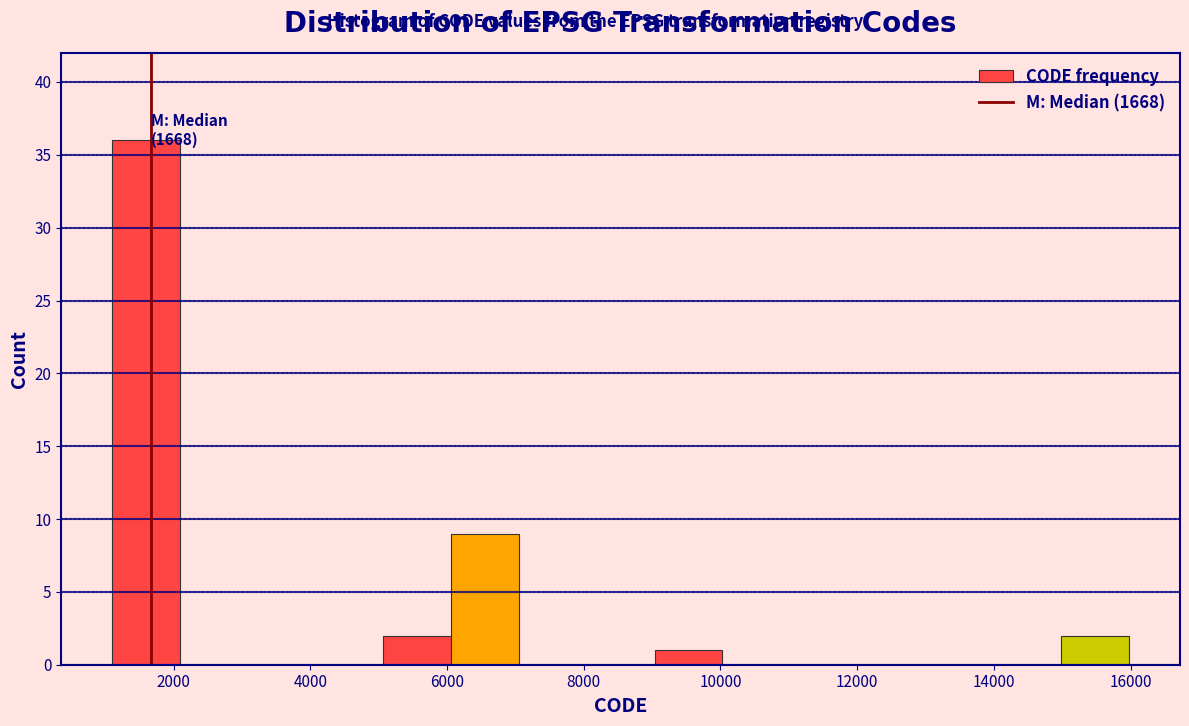

Over which range of the x-axis is the bar tallest?

1200 to 2000